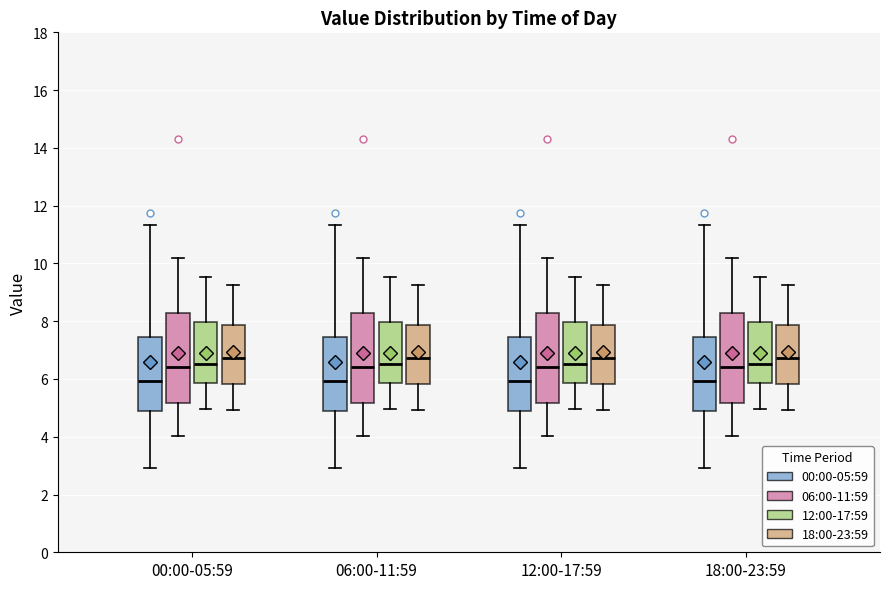

Reading left to right, read every box against the y-axis: the position of its median line, the range the box covers, and the ends of its whiskers. The values are not printed on the chart, so give them approximately, as read against the axis.

00:00-05:59 (00:00-05:59): median 6.0, box 4.8 to 7.4, whiskers 3.0 to 11.4
00:00-05:59 (06:00-11:59): median 6.4, box 5.2 to 8.2, whiskers 4.0 to 10.2
00:00-05:59 (12:00-17:59): median 6.6, box 5.8 to 8.0, whiskers 5.0 to 9.6
00:00-05:59 (18:00-23:59): median 6.8, box 5.8 to 7.8, whiskers 5.0 to 9.2
06:00-11:59 (00:00-05:59): median 6.0, box 4.8 to 7.4, whiskers 3.0 to 11.4
06:00-11:59 (06:00-11:59): median 6.4, box 5.2 to 8.2, whiskers 4.0 to 10.2
06:00-11:59 (12:00-17:59): median 6.6, box 5.8 to 8.0, whiskers 5.0 to 9.6
06:00-11:59 (18:00-23:59): median 6.8, box 5.8 to 7.8, whiskers 5.0 to 9.2
12:00-17:59 (00:00-05:59): median 6.0, box 4.8 to 7.4, whiskers 3.0 to 11.4
12:00-17:59 (06:00-11:59): median 6.4, box 5.2 to 8.2, whiskers 4.0 to 10.2
12:00-17:59 (12:00-17:59): median 6.6, box 5.8 to 8.0, whiskers 5.0 to 9.6
12:00-17:59 (18:00-23:59): median 6.8, box 5.8 to 7.8, whiskers 5.0 to 9.2
18:00-23:59 (00:00-05:59): median 6.0, box 4.8 to 7.4, whiskers 3.0 to 11.4
18:00-23:59 (06:00-11:59): median 6.4, box 5.2 to 8.2, whiskers 4.0 to 10.2
18:00-23:59 (12:00-17:59): median 6.6, box 5.8 to 8.0, whiskers 5.0 to 9.6
18:00-23:59 (18:00-23:59): median 6.8, box 5.8 to 7.8, whiskers 5.0 to 9.2